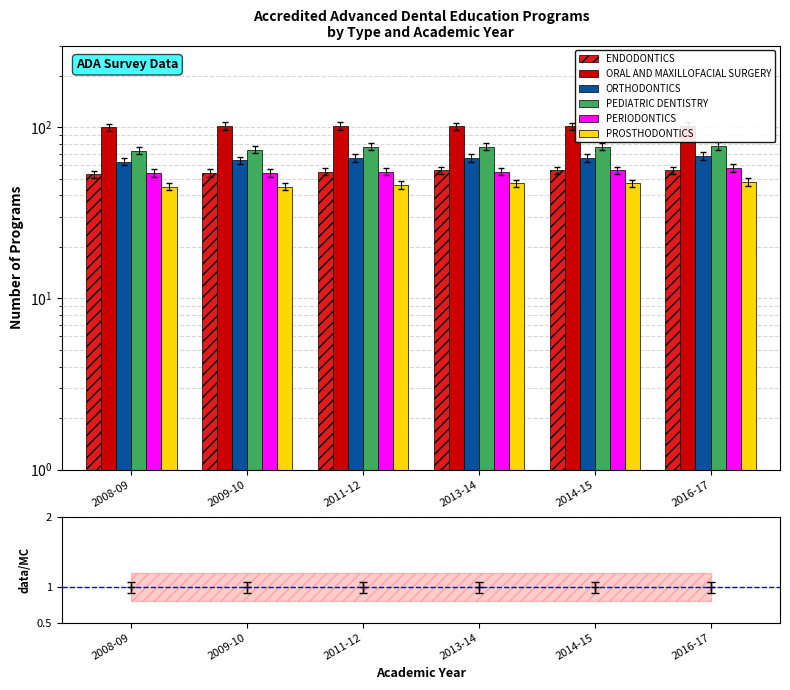

What are all the series names shown in the legend?

ENDODONTICS, ORAL AND MAXILLOFACIAL SURGERY, ORTHODONTICS, PEDIATRIC DENTISTRY, PERIODONTICS, PROSTHODONTICS